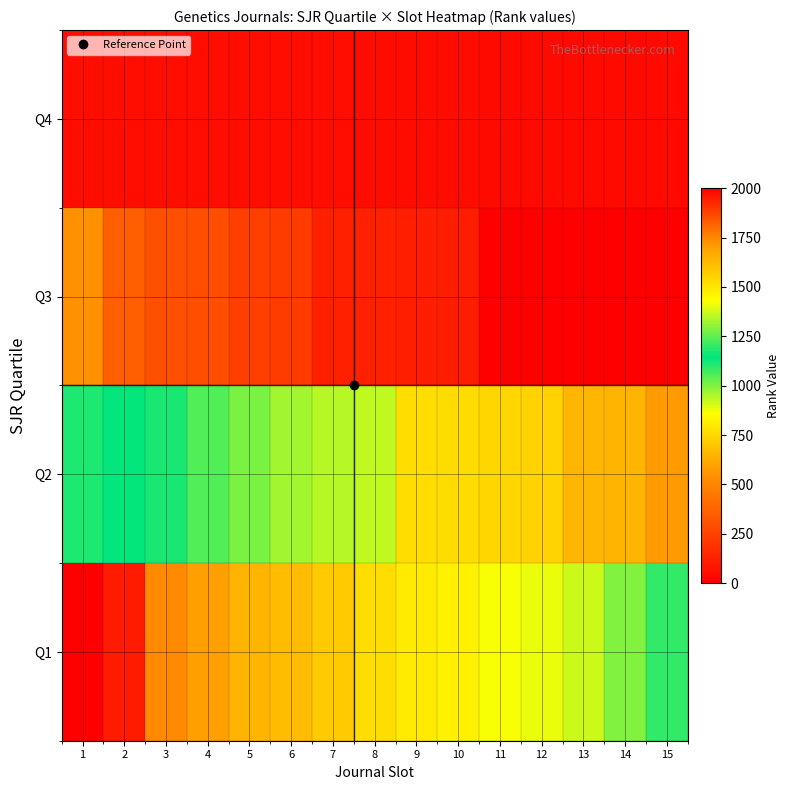

Rank the series at 1 from highest to lowest value.

Q1, Q2, Q3, Q4